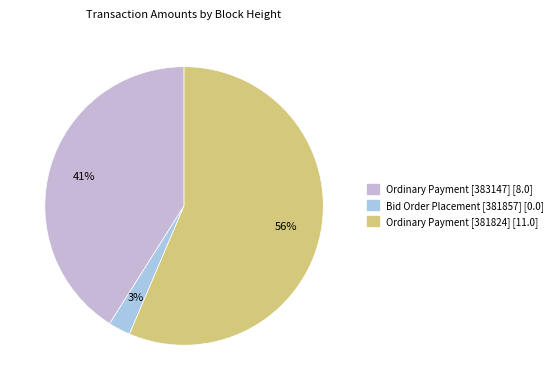

How many slices are in this pie chart?

3